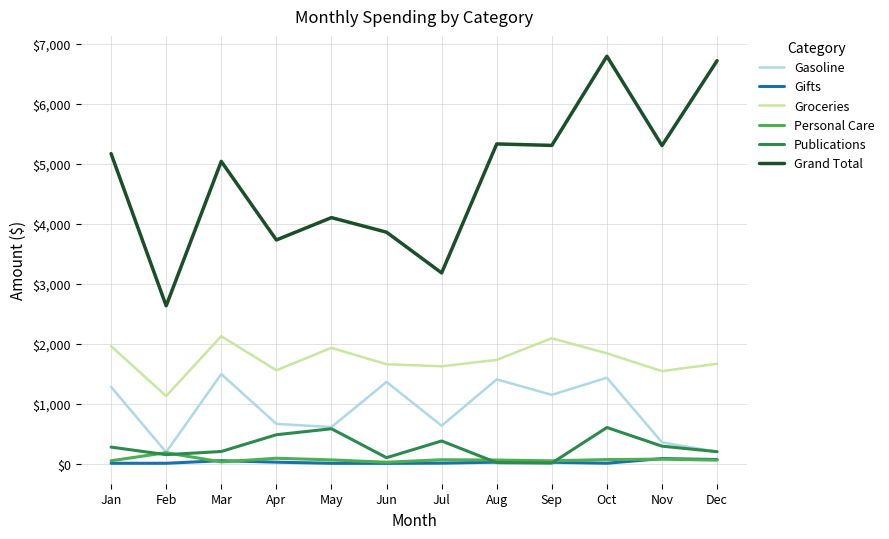

Between Mar and Apr, which series saw the biggest shift?

Grand Total